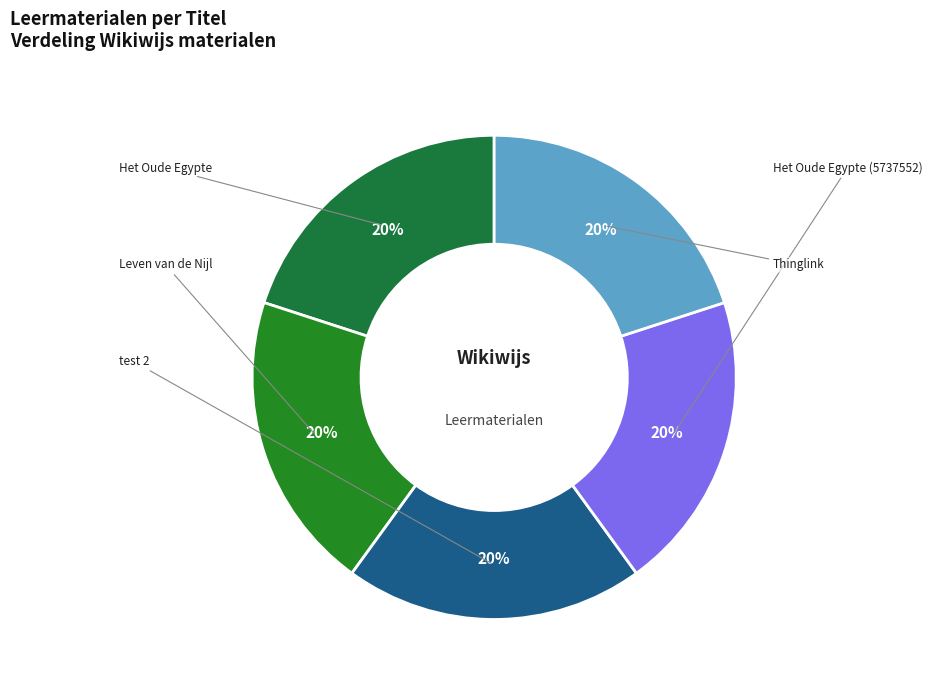

What is the largest slice in the pie chart?

Thinglink